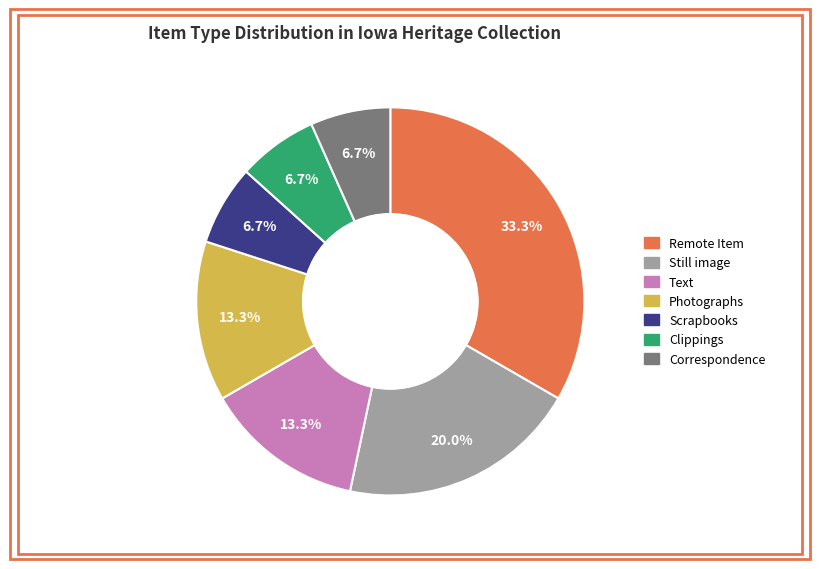

Which category has the biggest portion of the pie?

Remote Item